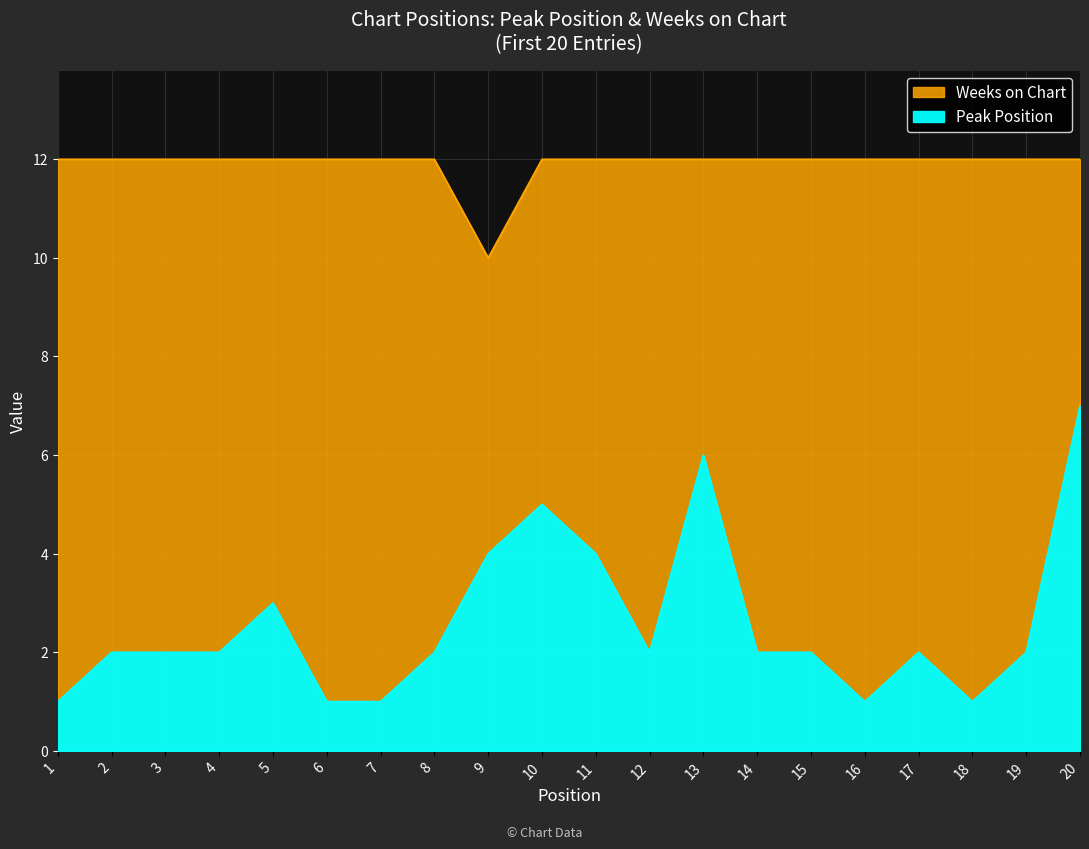

The value of Peak Position at 16 is 2. True or false?

False